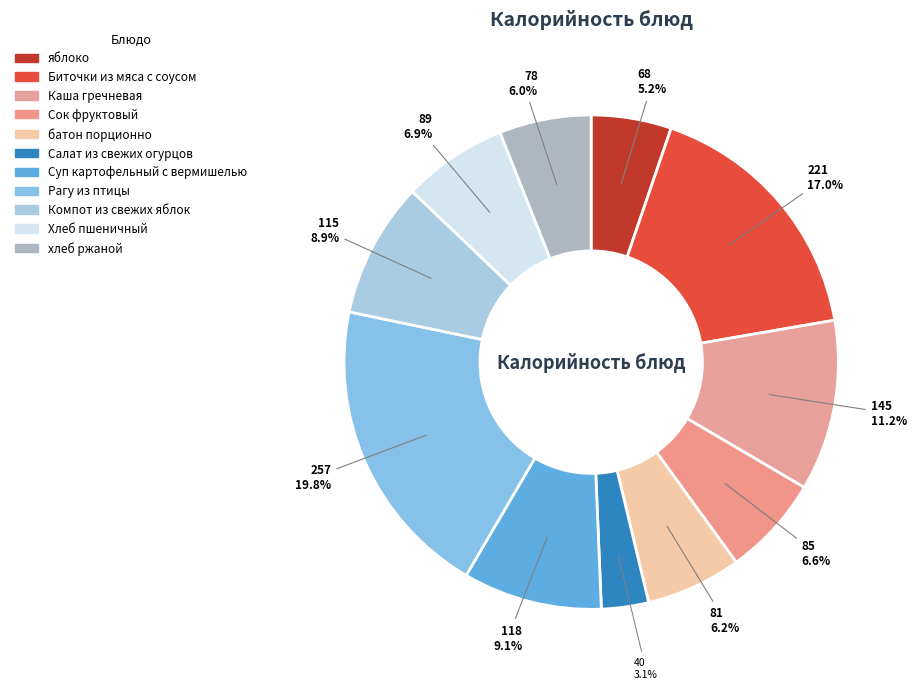

Is it true that Сок фруктовый is 7% of the pie?

True